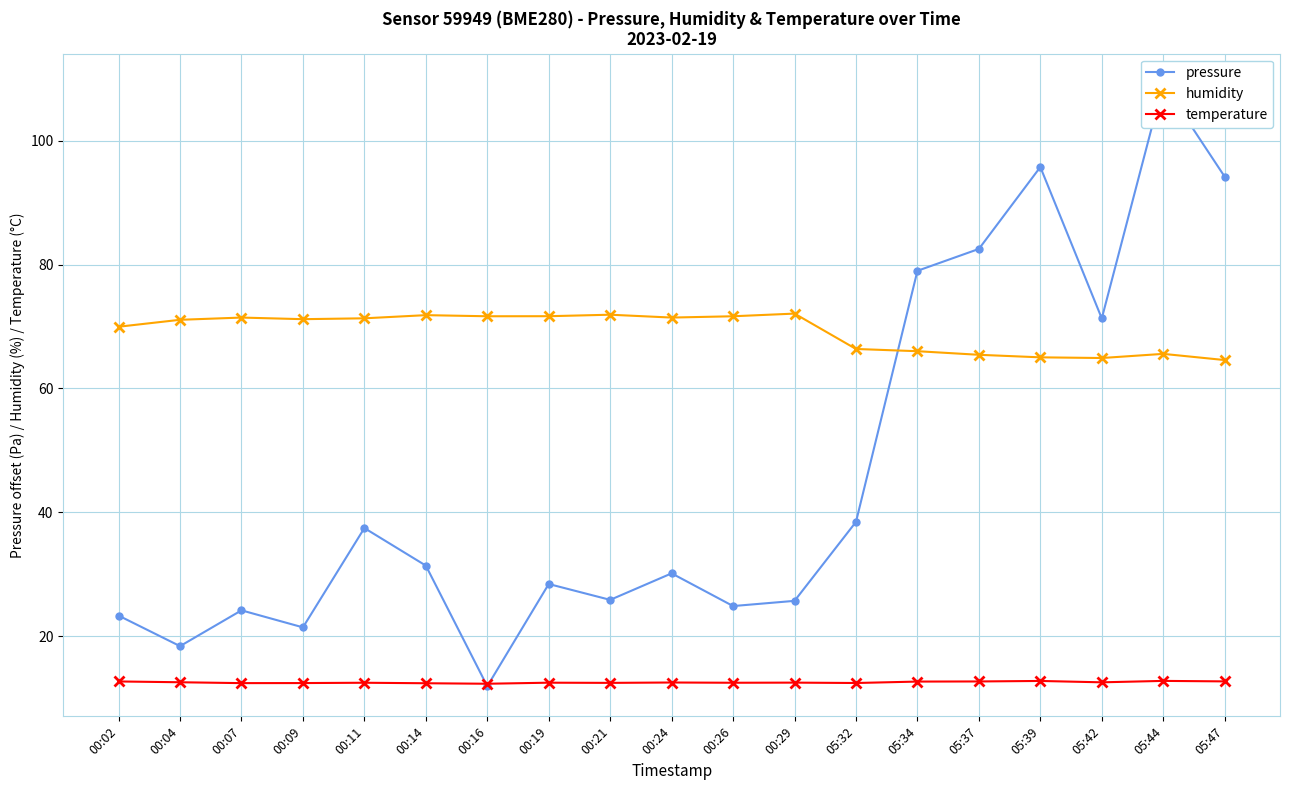

Which series has the largest range (max minus min)?

pressure